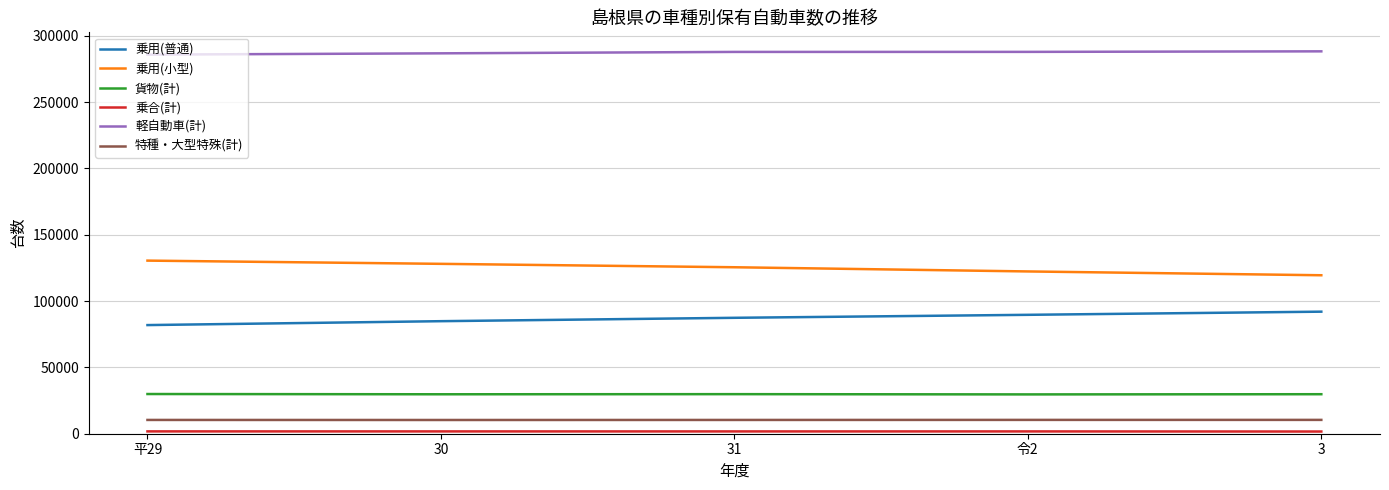

What is the greatest value displayed?

288295